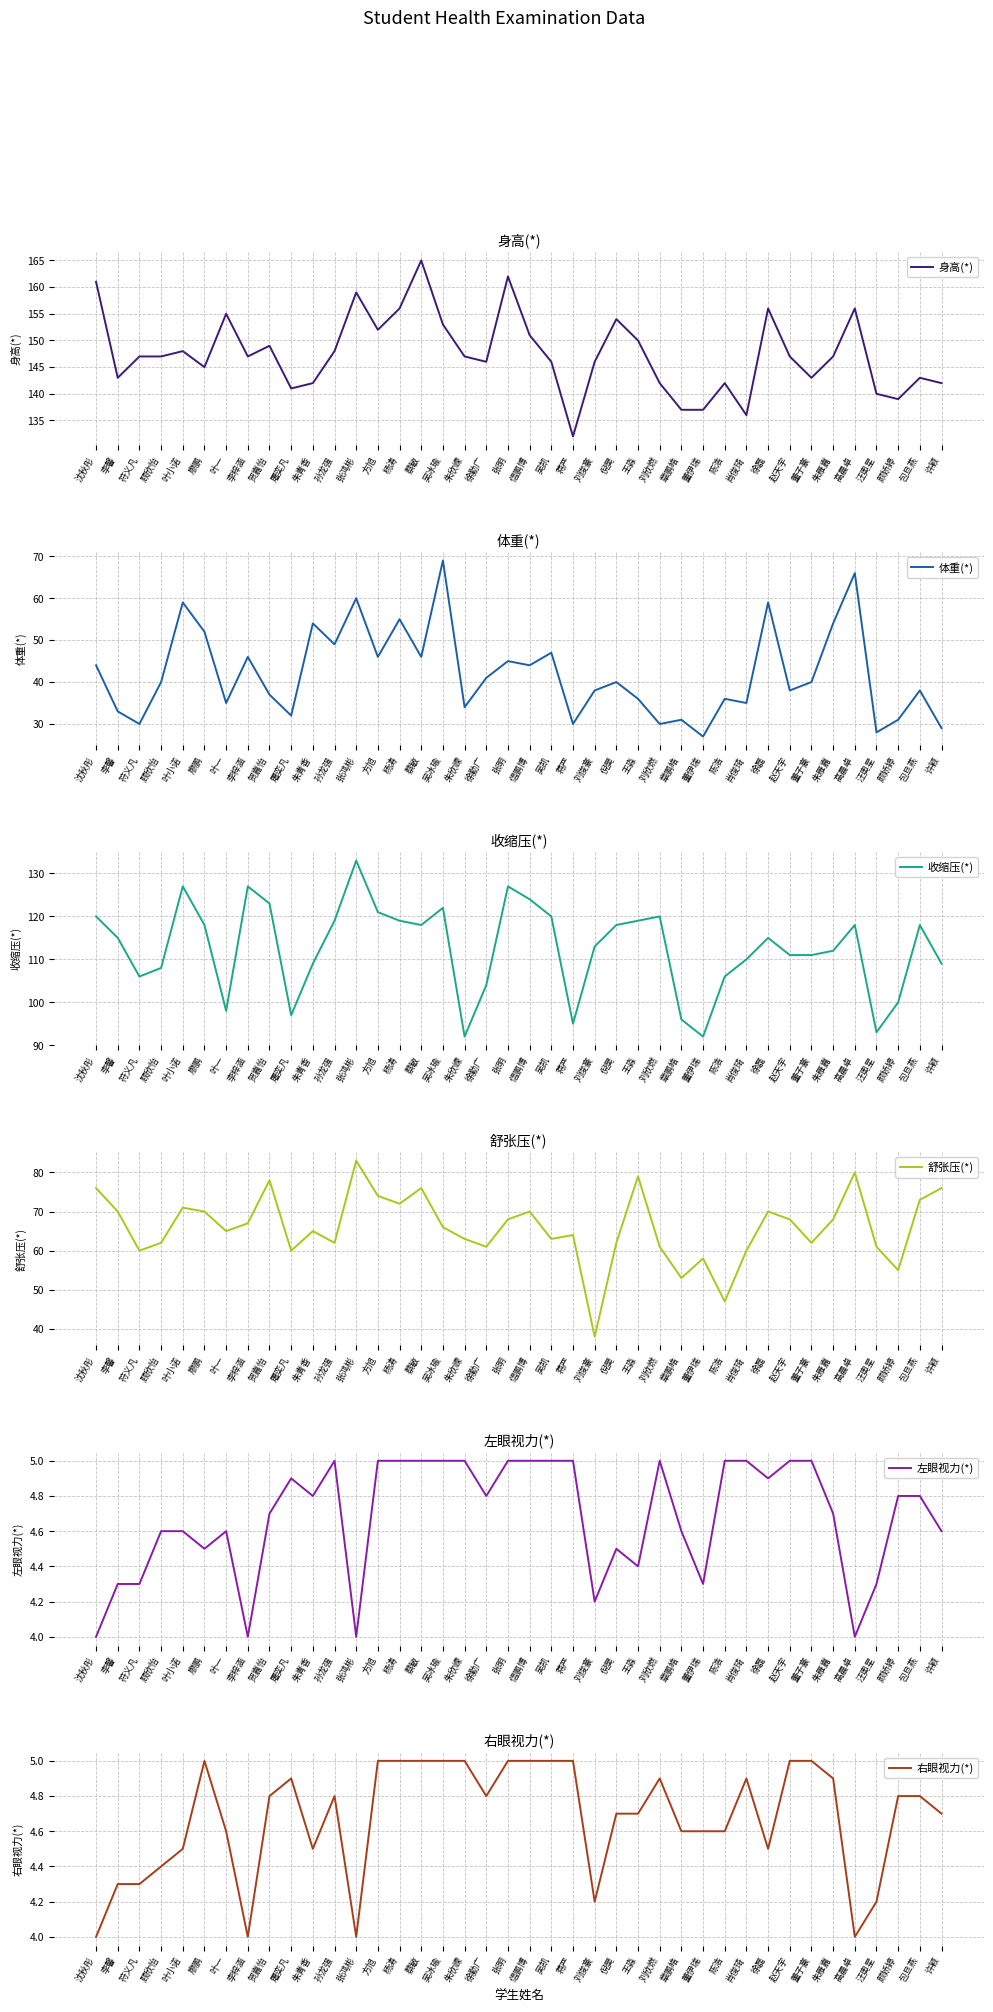

Which series has the largest total across all categories?

身高(*)